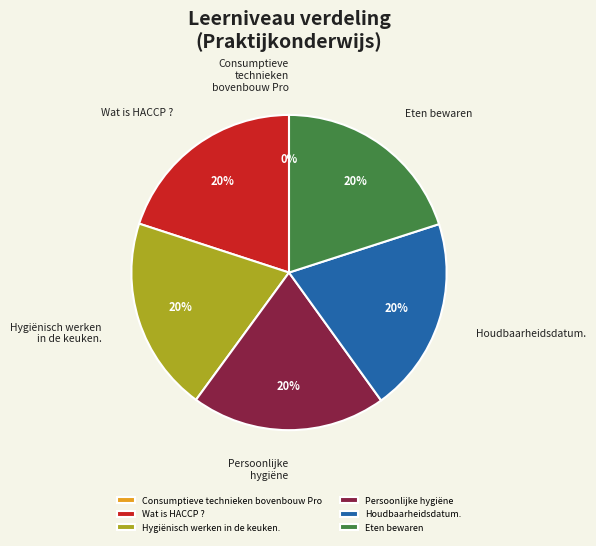

Does any single category account for the majority?

No